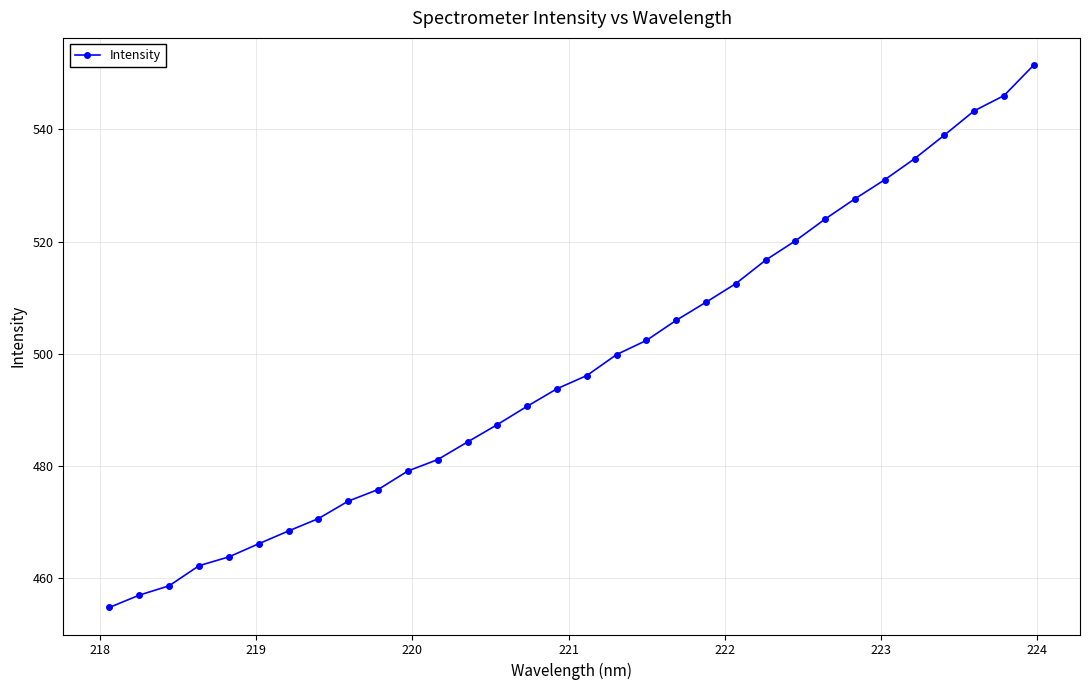

What is the difference between the second highest and minimum values?

91.1